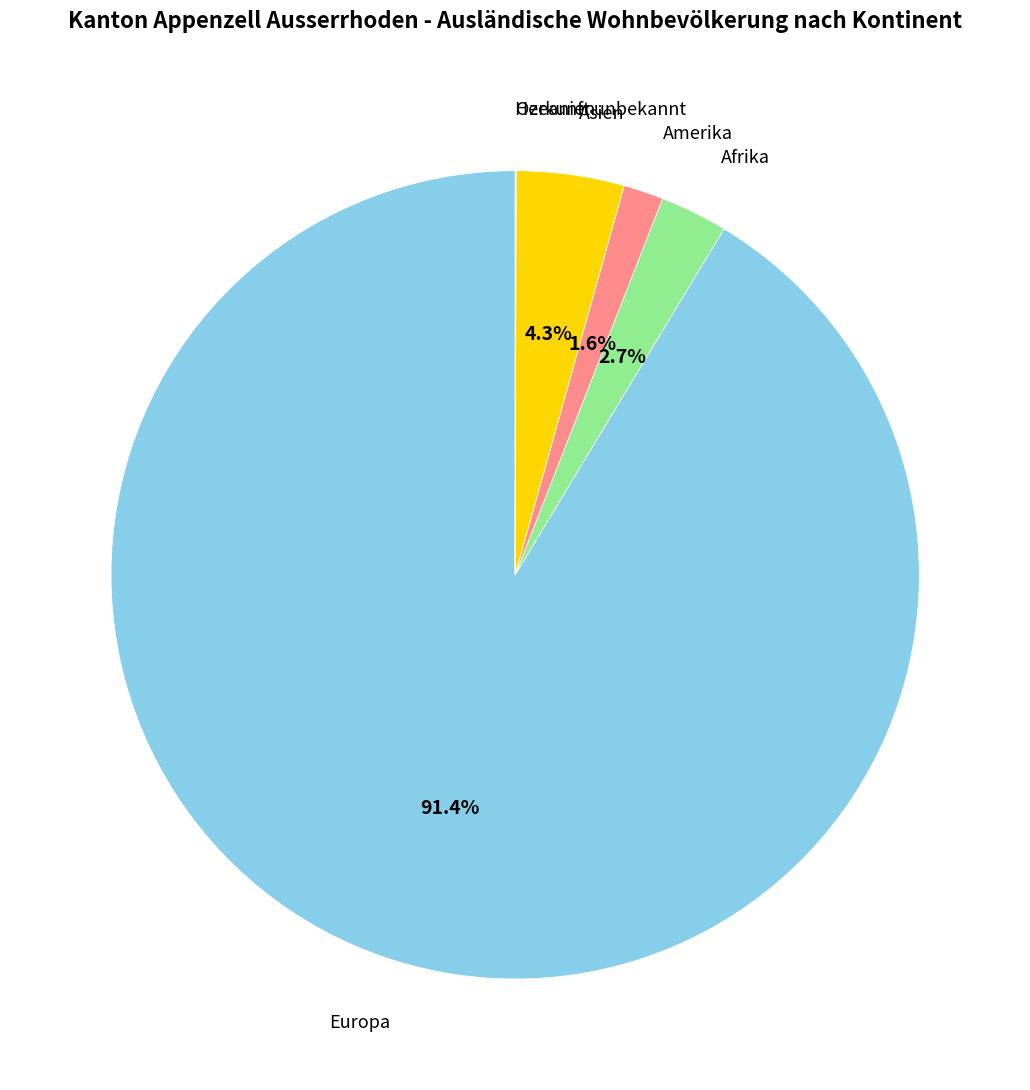

Is there any slice that represents more than half of the pie?

Yes